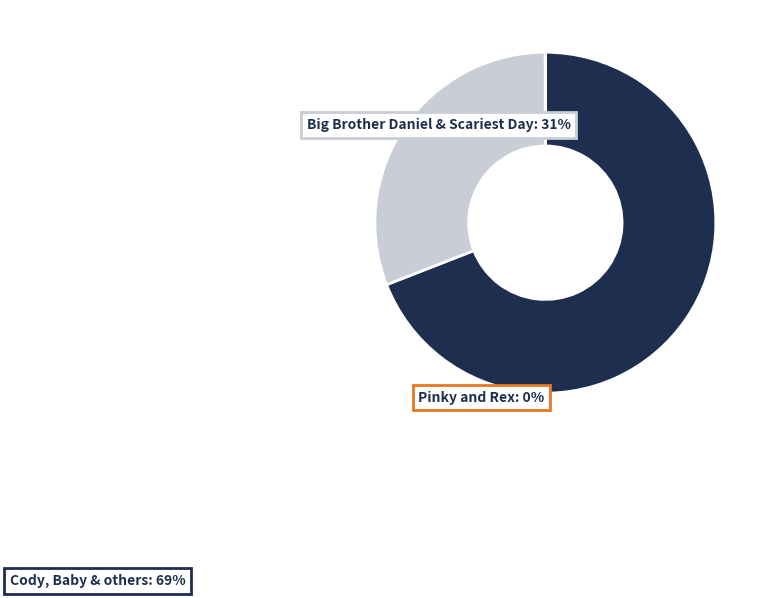

Does any single category account for the majority?

Yes